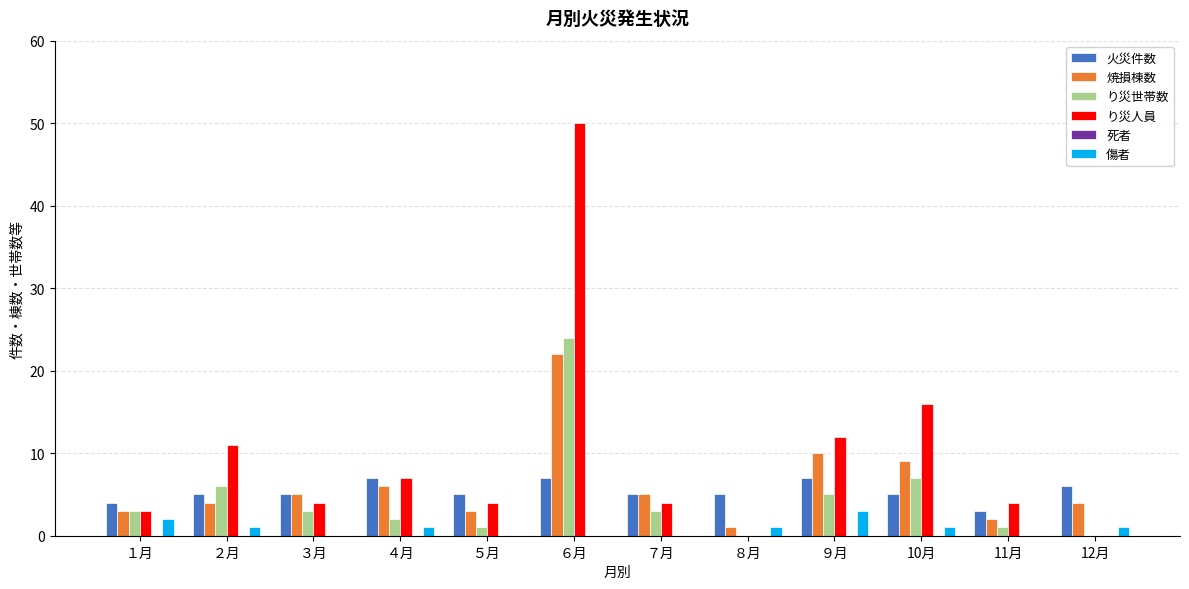

How many groups of bars are there?

12